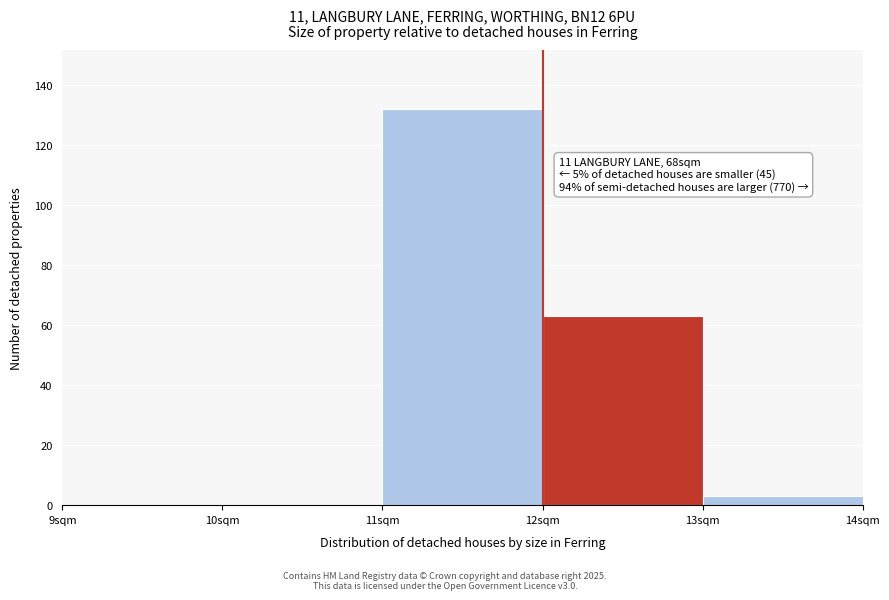

Over which range of the x-axis is the bar tallest?

11 to 12